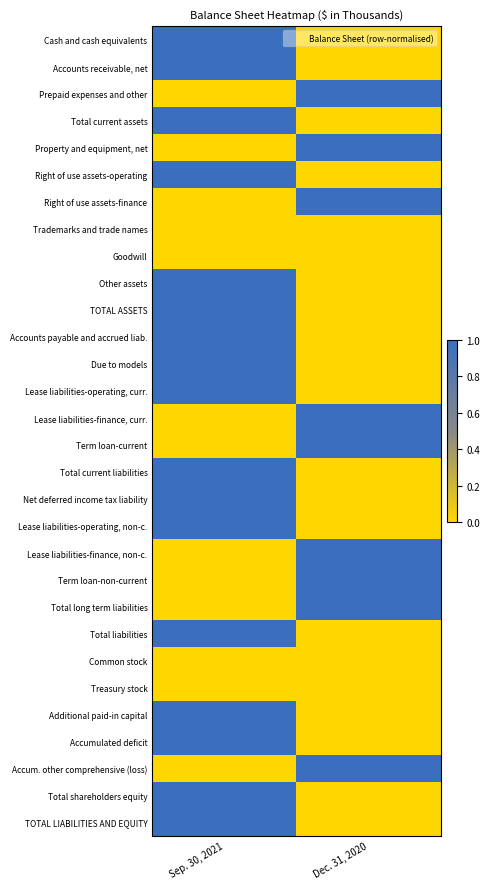

Reading left to right, transcribe all the data shown in this chart.

Cash and cash equivalents: Sep. 30, 2021=1	Dec. 31, 2020=0
Accounts receivable, net: Sep. 30, 2021=1	Dec. 31, 2020=0
Prepaid expenses and other: Sep. 30, 2021=0	Dec. 31, 2020=1
Total current assets: Sep. 30, 2021=1	Dec. 31, 2020=0
Property and equipment, net: Sep. 30, 2021=0	Dec. 31, 2020=1
Right of use assets-operating: Sep. 30, 2021=1	Dec. 31, 2020=0
Right of use assets-finance: Sep. 30, 2021=0	Dec. 31, 2020=1
Trademarks and trade names: Sep. 30, 2021=0	Dec. 31, 2020=0
Goodwill: Sep. 30, 2021=0	Dec. 31, 2020=0
Other assets: Sep. 30, 2021=1	Dec. 31, 2020=0
TOTAL ASSETS: Sep. 30, 2021=1	Dec. 31, 2020=0
Accounts payable and accrued liab.: Sep. 30, 2021=1	Dec. 31, 2020=0
Due to models: Sep. 30, 2021=1	Dec. 31, 2020=0
Lease liabilities-operating, curr.: Sep. 30, 2021=1	Dec. 31, 2020=0
Lease liabilities-finance, curr.: Sep. 30, 2021=0	Dec. 31, 2020=1
Term loan-current: Sep. 30, 2021=0	Dec. 31, 2020=1
Total current liabilities: Sep. 30, 2021=1	Dec. 31, 2020=0
Net deferred income tax liability: Sep. 30, 2021=1	Dec. 31, 2020=0
Lease liabilities-operating, non-c.: Sep. 30, 2021=1	Dec. 31, 2020=0
Lease liabilities-finance, non-c.: Sep. 30, 2021=0	Dec. 31, 2020=1
Term loan-non-current: Sep. 30, 2021=0	Dec. 31, 2020=1
Total long term liabilities: Sep. 30, 2021=0	Dec. 31, 2020=1
Total liabilities: Sep. 30, 2021=1	Dec. 31, 2020=0
Common stock: Sep. 30, 2021=0	Dec. 31, 2020=0
Treasury stock: Sep. 30, 2021=0	Dec. 31, 2020=0
Additional paid-in capital: Sep. 30, 2021=1	Dec. 31, 2020=0
Accumulated deficit: Sep. 30, 2021=1	Dec. 31, 2020=0
Accum. other comprehensive (loss): Sep. 30, 2021=0	Dec. 31, 2020=1
Total shareholders equity: Sep. 30, 2021=1	Dec. 31, 2020=0
TOTAL LIABILITIES AND EQUITY: Sep. 30, 2021=1	Dec. 31, 2020=0